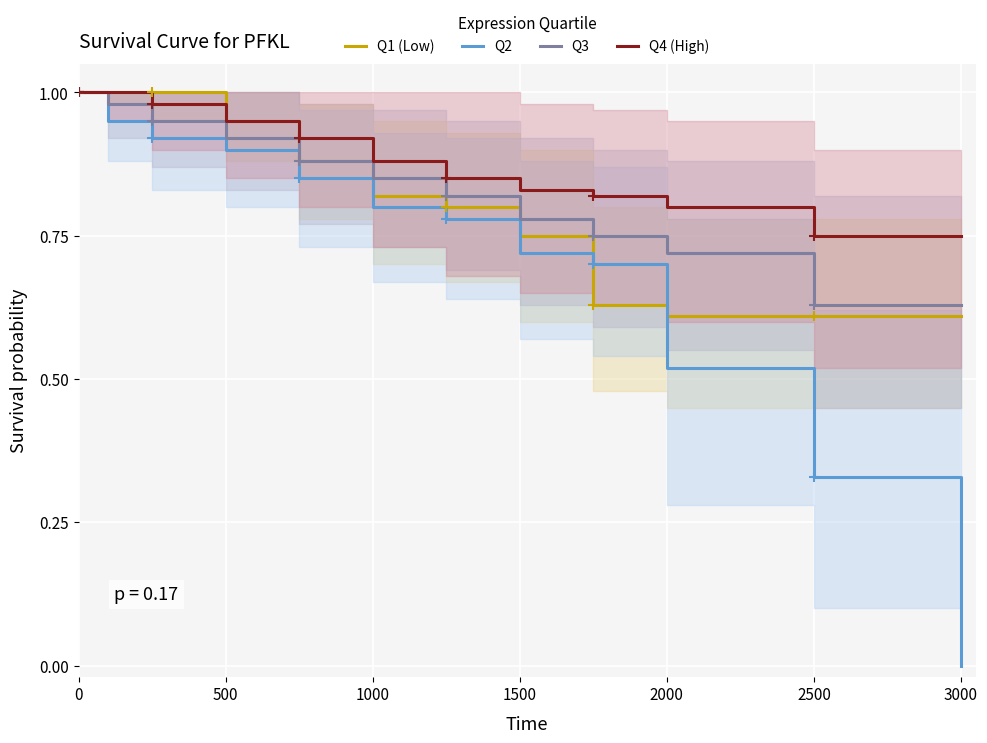

How many Q1 (Low) values are between 0 and 1?

12